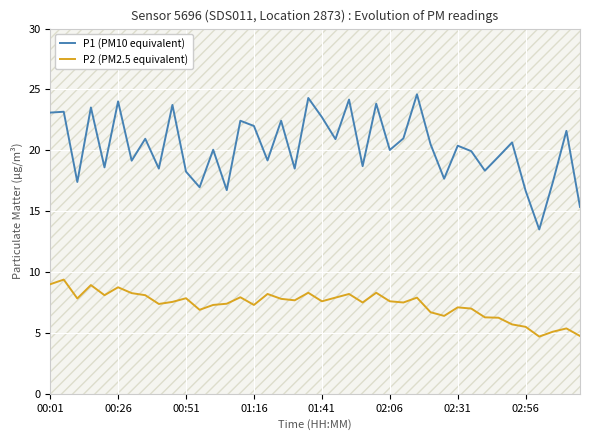

At how many categories does at least one series exceed 22?

12